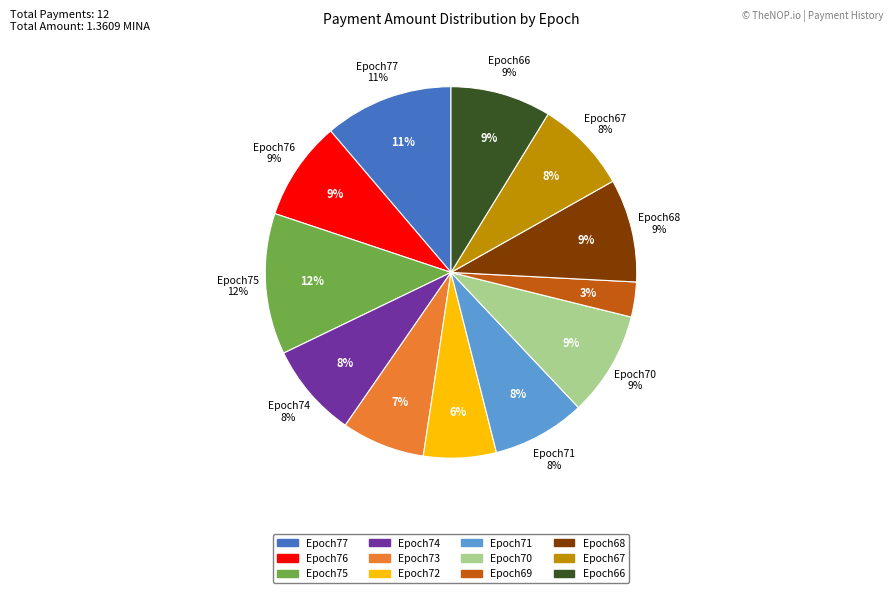

To the nearest percent, what portion does Epoch77 represent?

11%